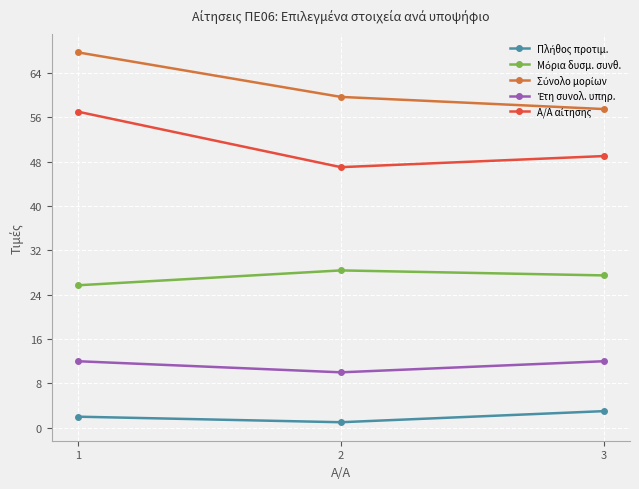

Does the chart have visible grid lines?

Yes